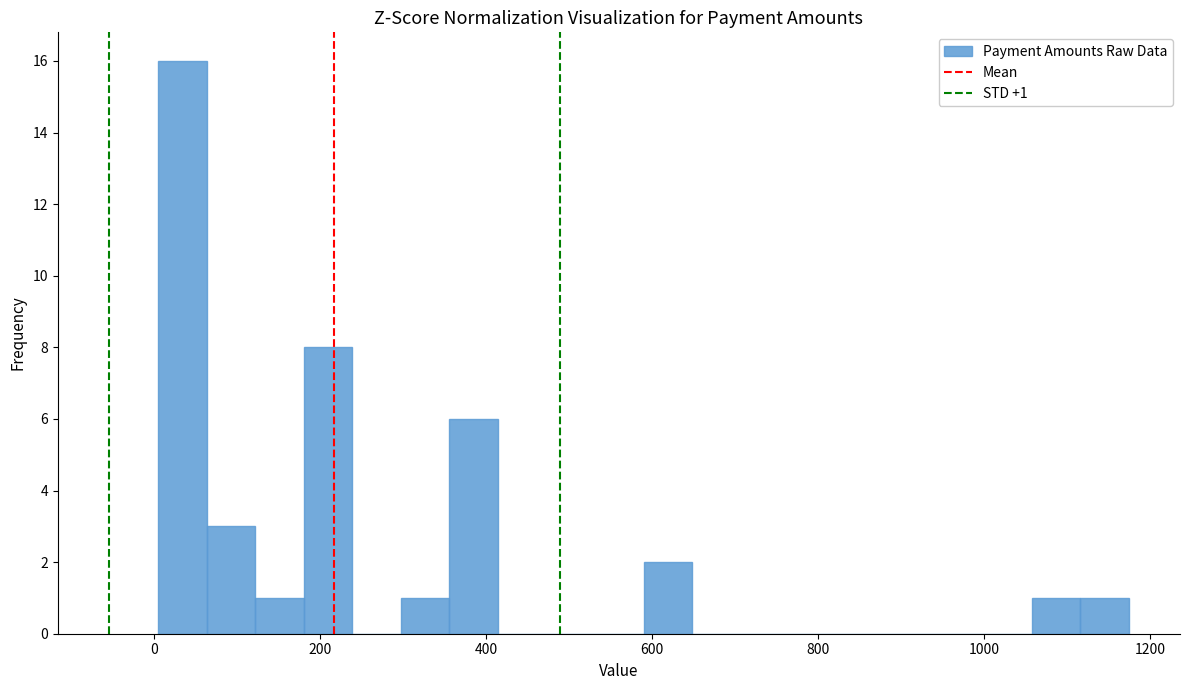

Read against the x-axis, roughly where is the centre of the tallest bar?

40